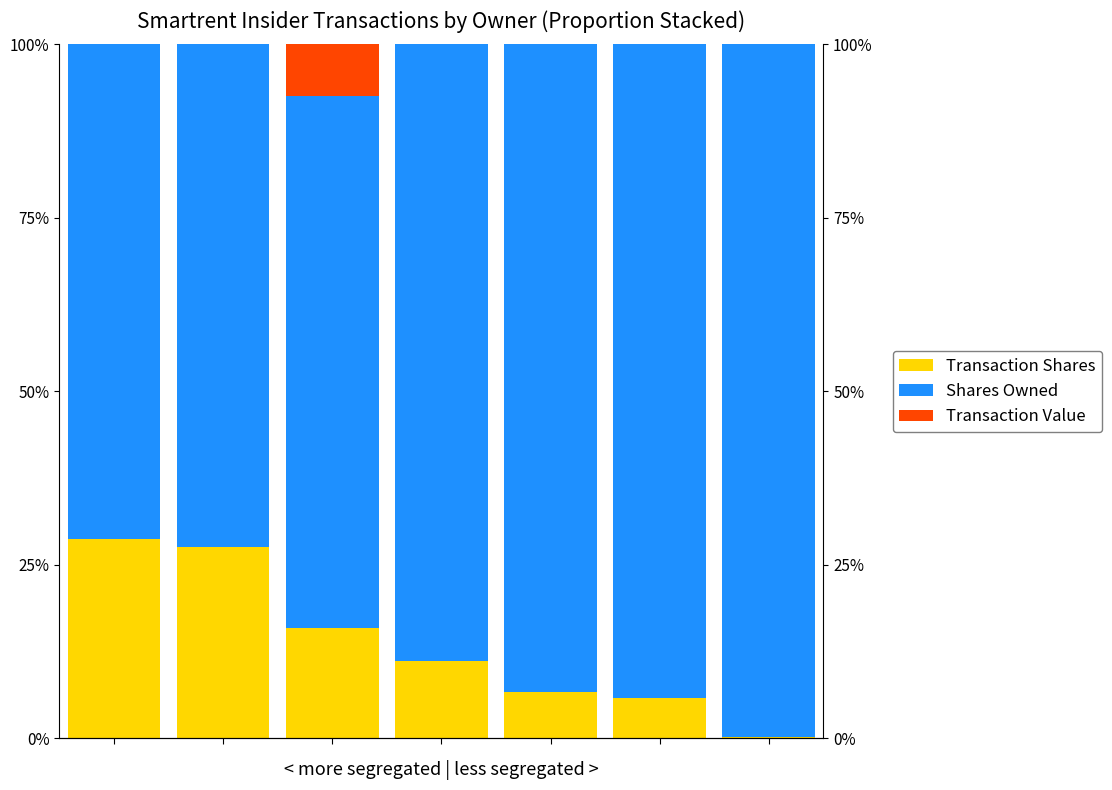

Between 5 and 6, which series saw the biggest shift?

sharesOwnedFollowingTransaction